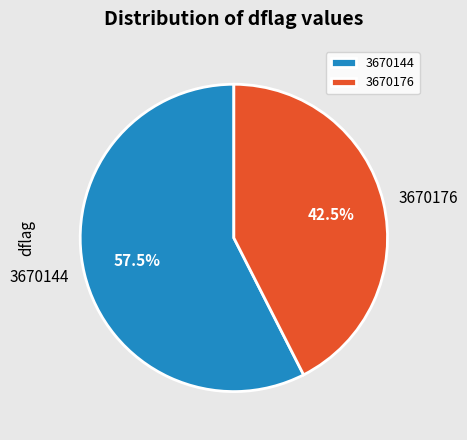

Rank the categories by value from highest to lowest.

3670144, 3670176